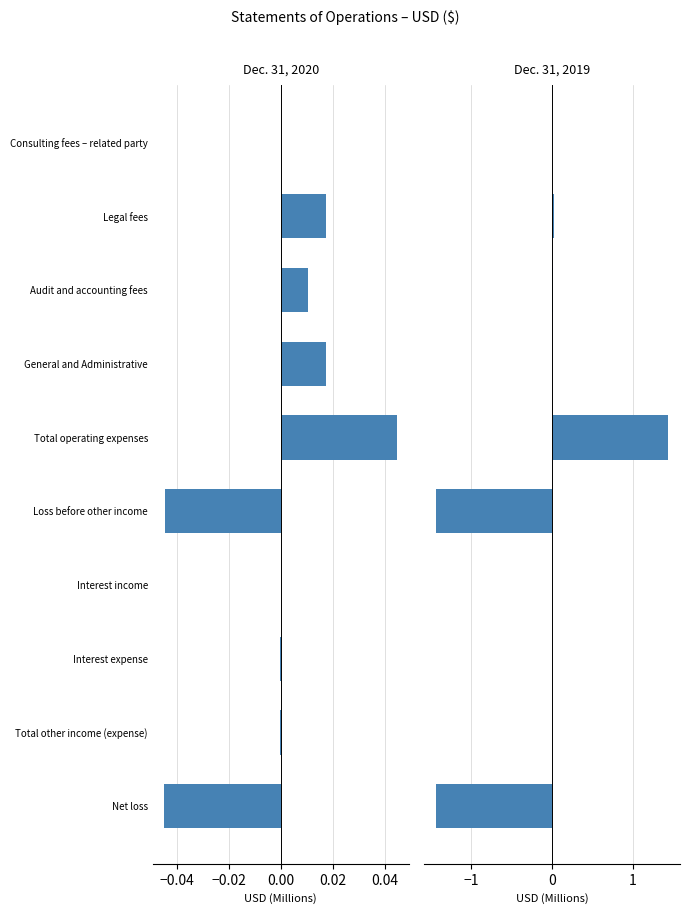

How many data points does each series have?

10